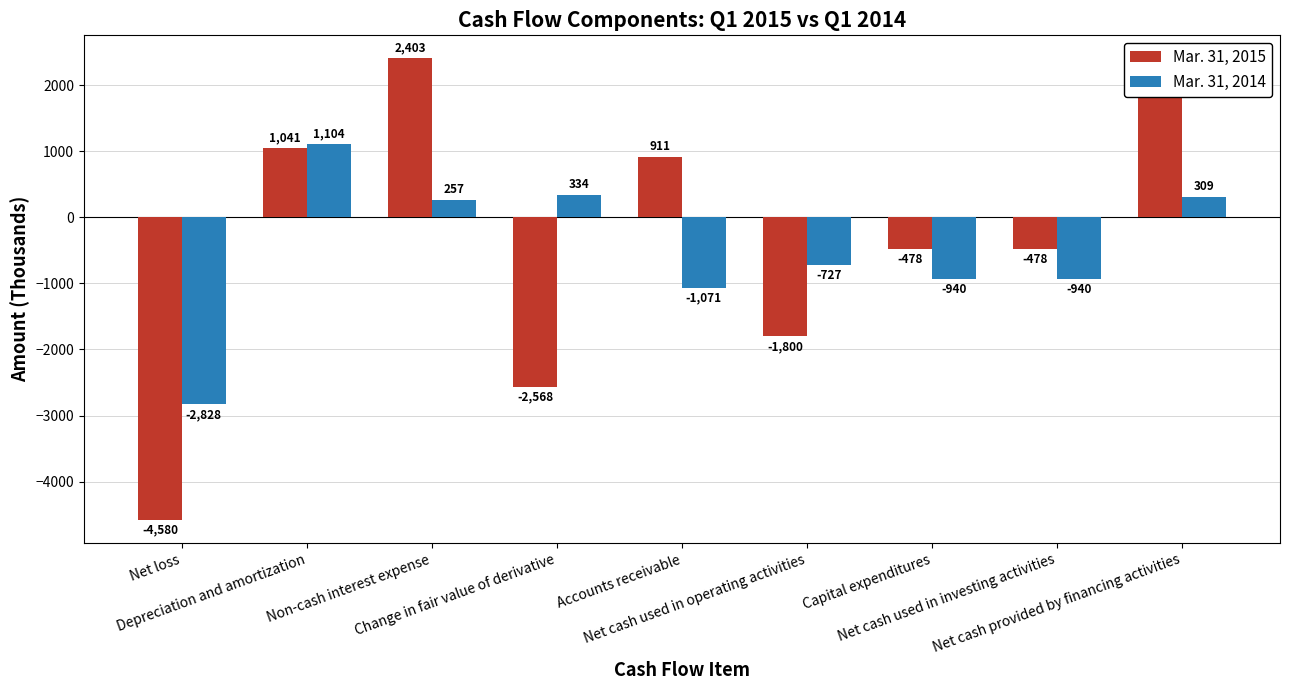

Rank the series by their average value, from lowest to highest.

Mar. 31, 2014, Mar. 31, 2015